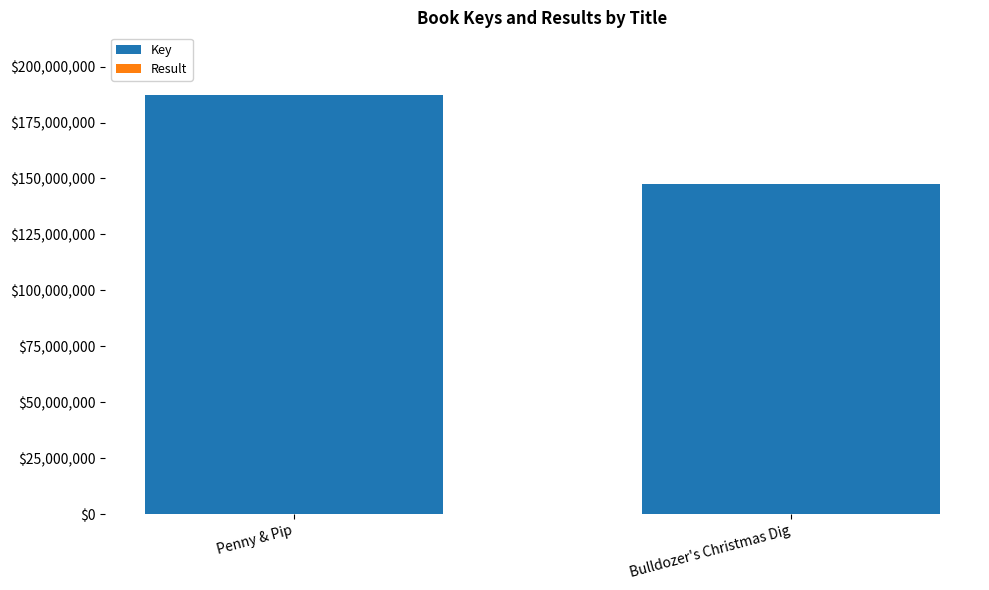

Are the bars horizontal?

No